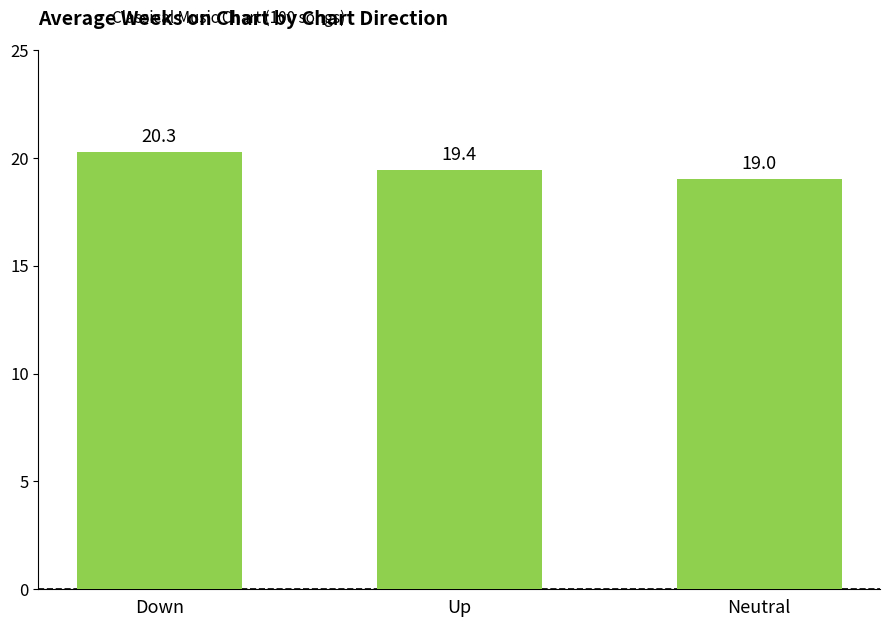

Where is the data nearest to the value 19?

Neutral